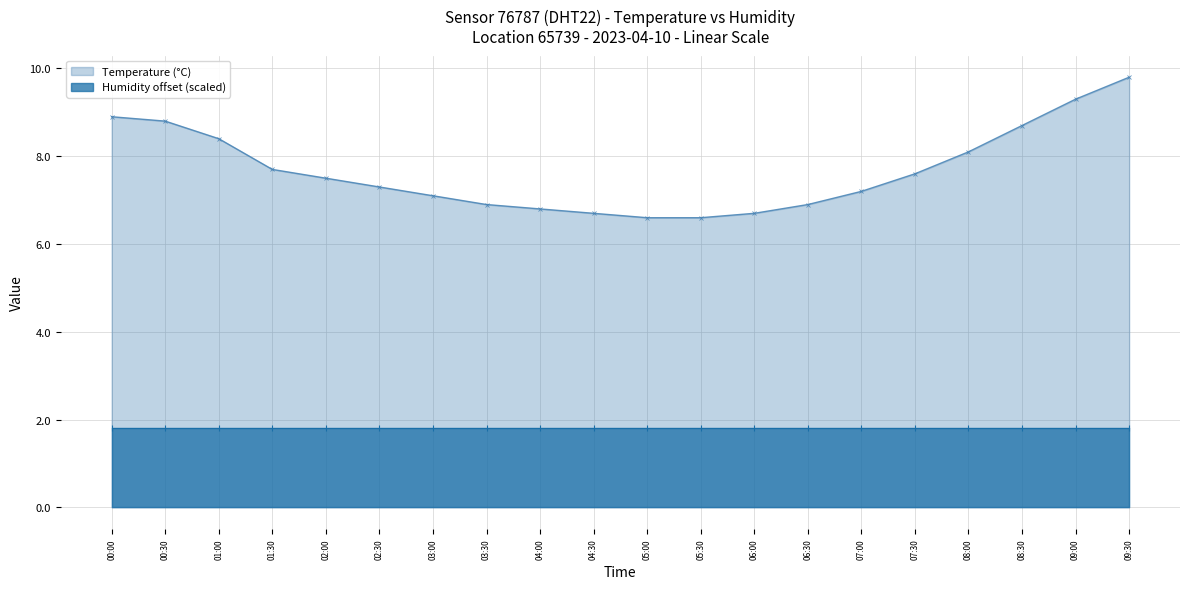

Reading left to right, list all the values displayed in this chart.

00:00=8.9	00:30=8.8	01:00=8.4	01:30=7.7	02:00=7.5	02:30=7.3	03:00=7.1	03:30=6.9	04:00=6.8	04:30=6.7	05:00=6.6	05:30=6.6	06:00=6.7	06:30=6.9	07:00=7.2	07:30=7.6	08:00=8.1	08:30=8.7	09:00=9.3	09:30=9.8